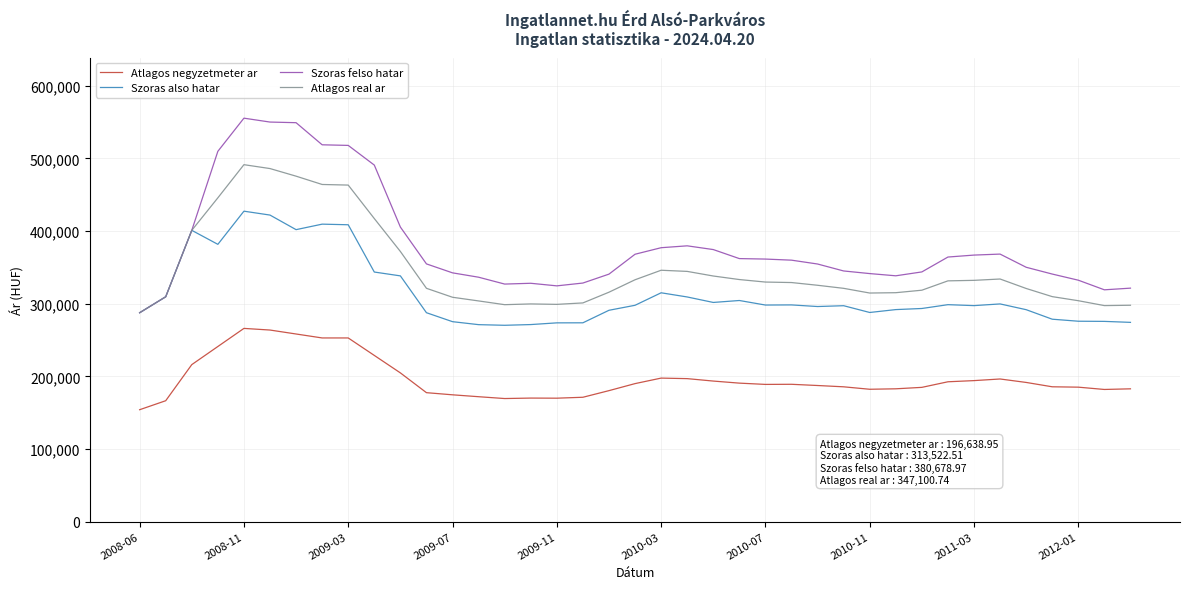

What is the greatest value displayed?

555373